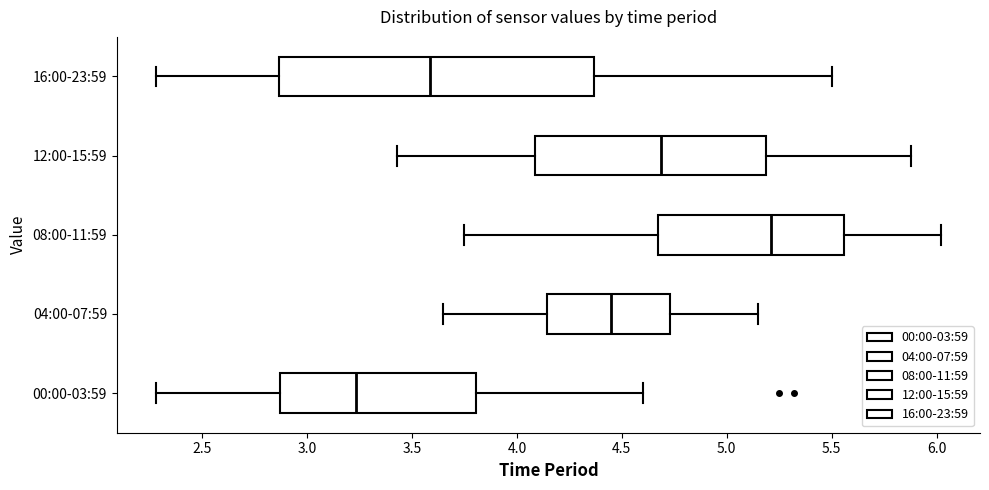

Reading bottom to top, transcribe this box plot: for each box, give where its median line is, the range the box spans, and where its two whiskers end, as read against the x-axis. The values are not printed on the chart, so give them approximately, as read against the axis.

00:00-03:59: median 3.25, box 2.85 to 3.80, whiskers 2.30 to 4.60
04:00-07:59: median 4.45, box 4.15 to 4.75, whiskers 3.65 to 5.15
08:00-11:59: median 5.20, box 4.65 to 5.55, whiskers 3.75 to 6.00
12:00-15:59: median 4.70, box 4.10 to 5.20, whiskers 3.45 to 5.90
16:00-23:59: median 3.60, box 2.85 to 4.35, whiskers 2.30 to 5.50